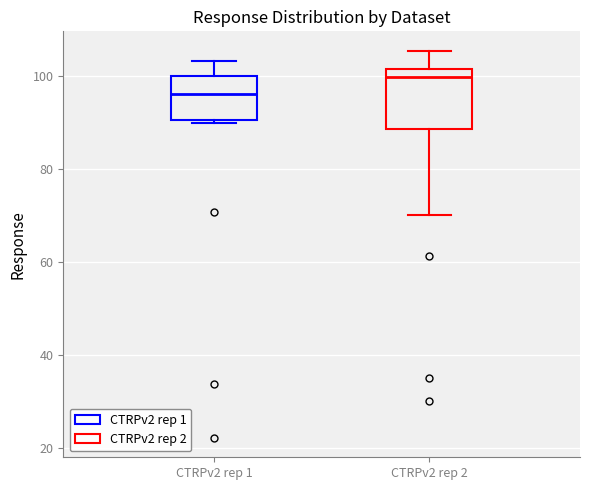

Reading left to right, read every box against the y-axis: the position of its median line, the range the box covers, and the ends of its whiskers. The values are not printed on the chart, so give them approximately, as read against the axis.

CTRPv2 rep 1: median 96, box 90 to 100, whiskers 90 (just below the box's lower edge) to 104
CTRPv2 rep 2: median 100, box 88 to 102, whiskers 70 to 106